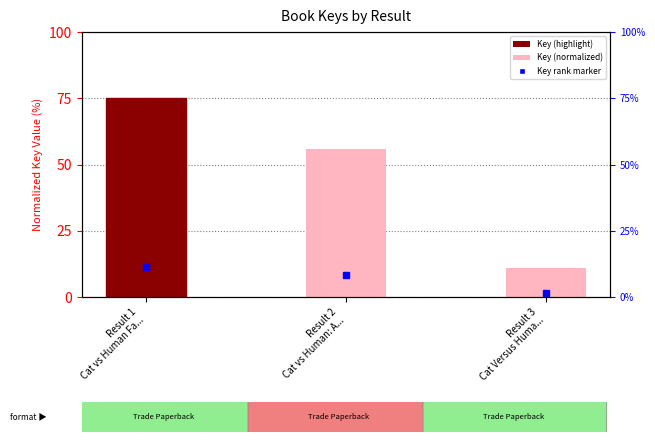

Which category has the lowest value across all series?

Result 3
Cat Versus Huma...